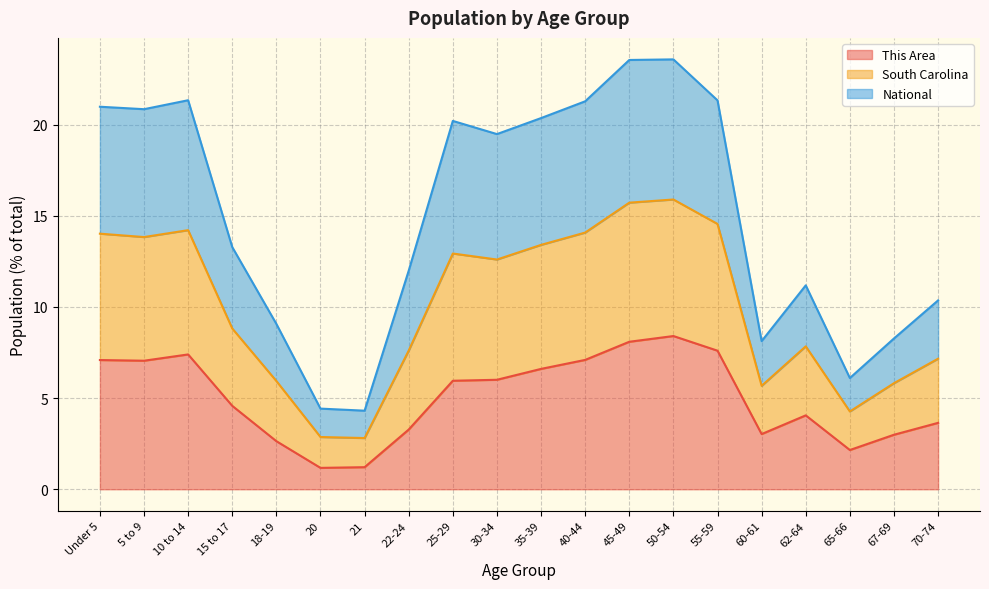

What is the lowest value of the This Area series?

1.2